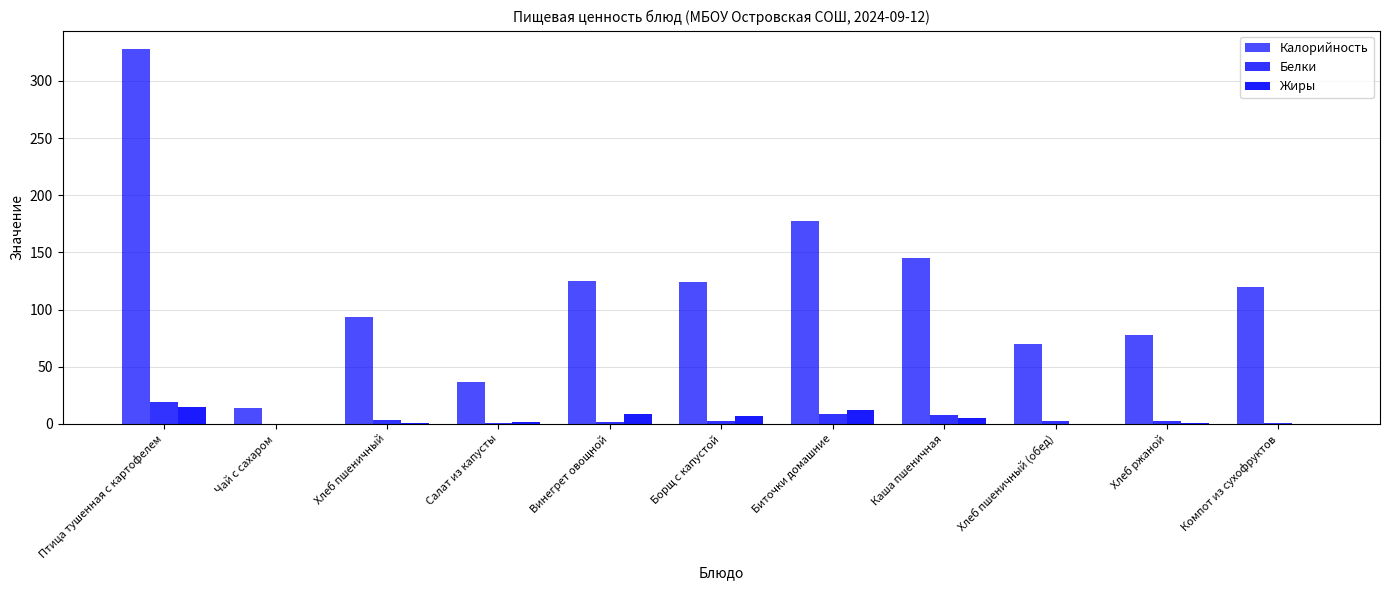

At how many categories does at least one series exceed 220?

1